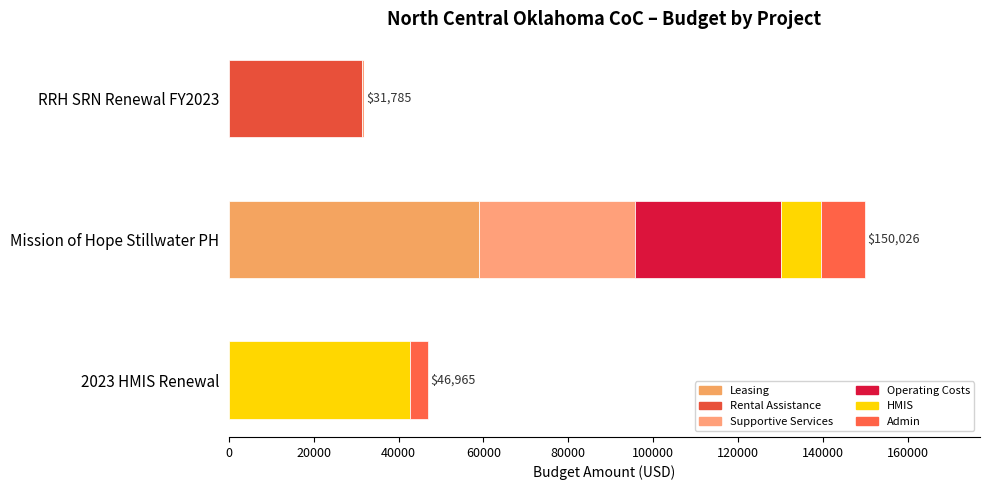

Count the number of categories in the chart.

3